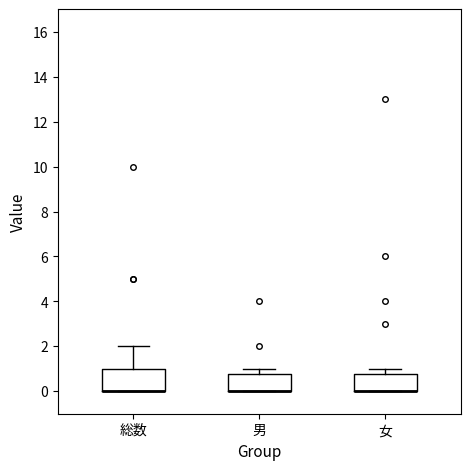

Comparing the boxes themselves (not the whiskers), which one is the tallest?

総数